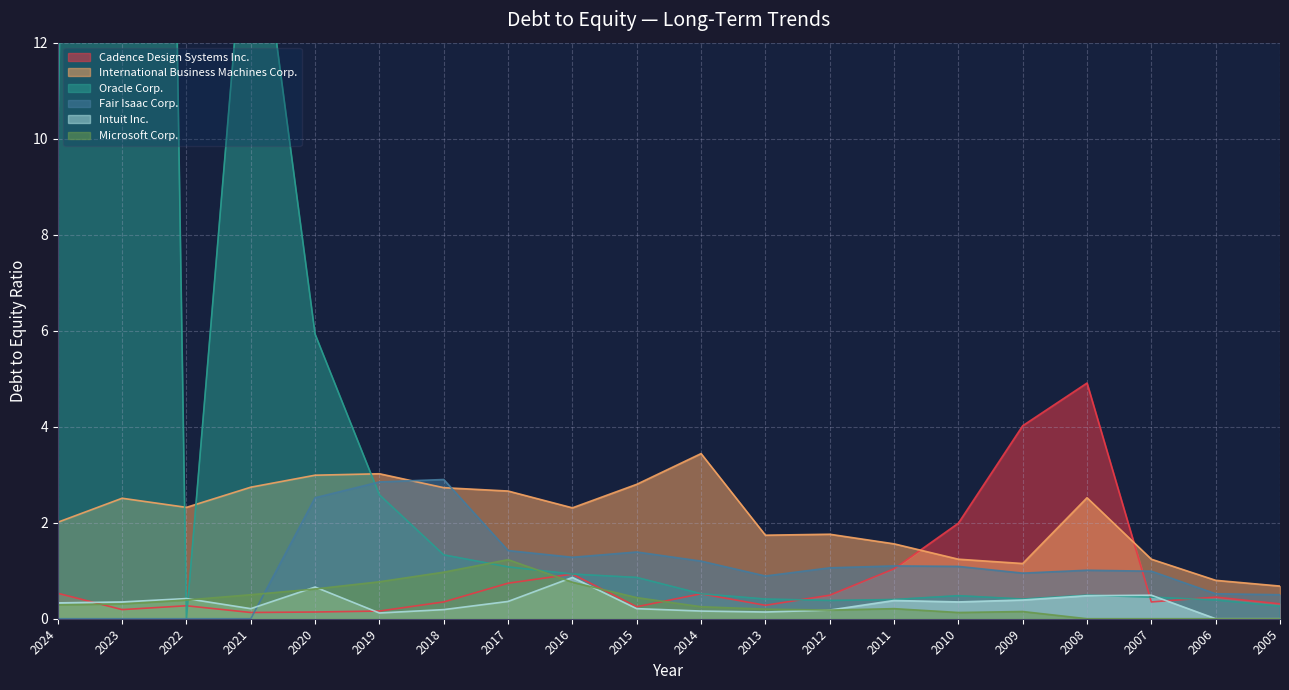

The Cadence Design Systems Inc. series shows 0.1 at 2018. True or false?

False